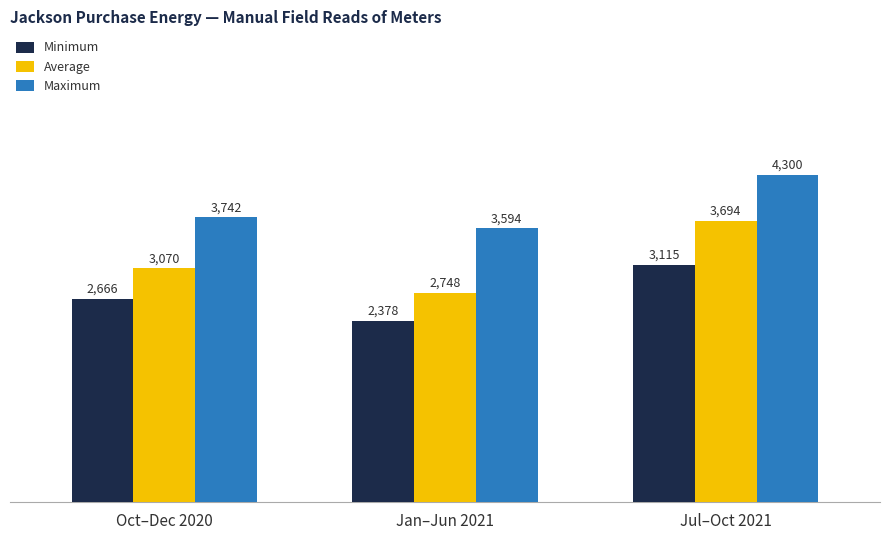

Read the Minimum value at Jan–Jun 2021, to the nearest 10.

2380